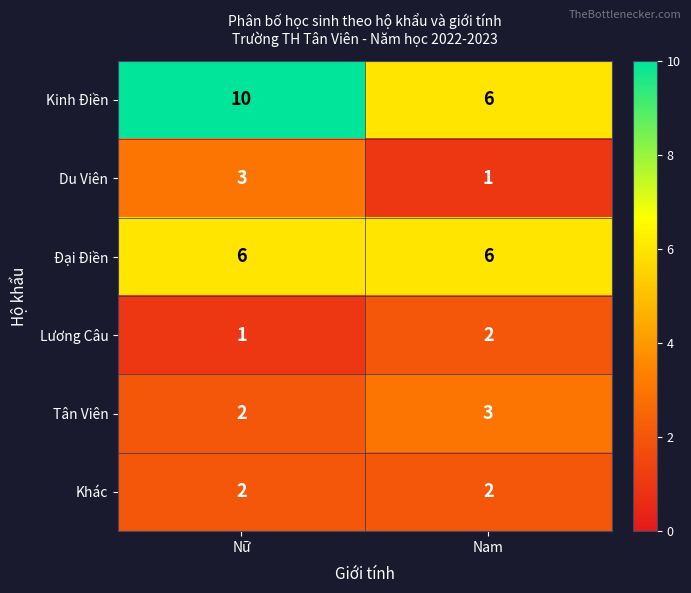

Which series has the largest total across all categories?

Kinh Điền